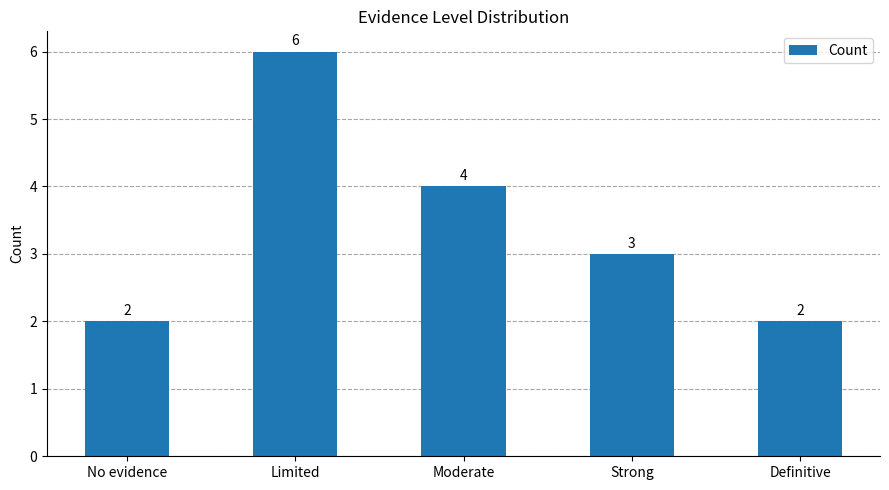

Reading left to right, extract all data points from this chart.

2	6	4	3	2